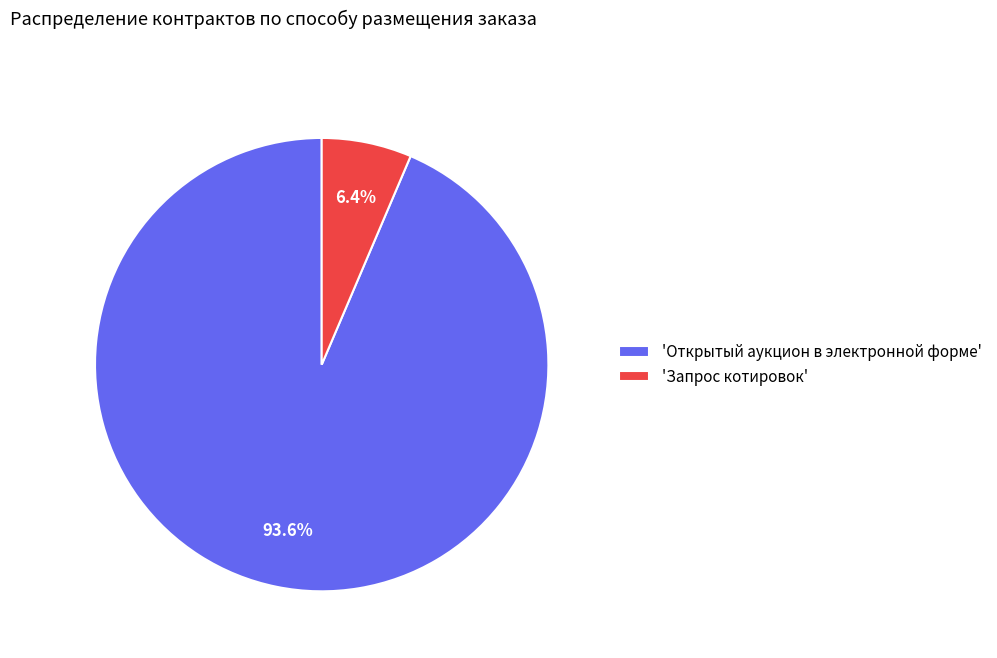

Is there any slice that represents more than half of the pie?

Yes